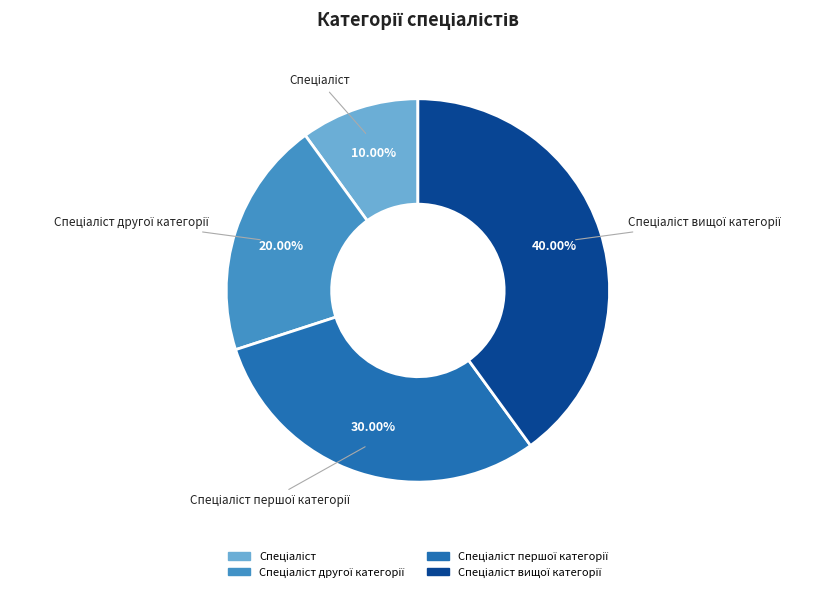

Is there any slice that represents more than half of the pie?

No